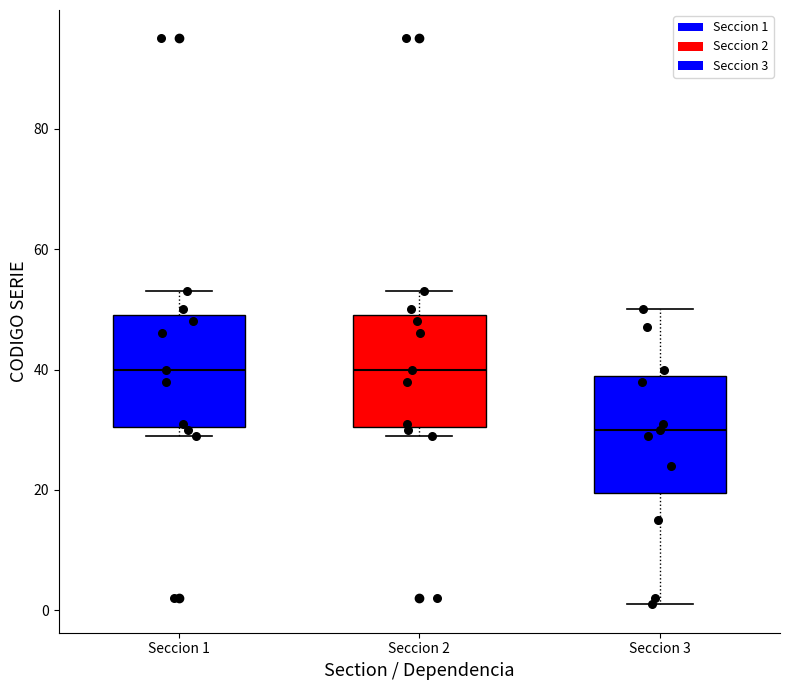

Where does the upper whisker of the box for Seccion 3 end on the y-axis? The values are not printed on the chart, so give them approximately, as read against the axis.

50